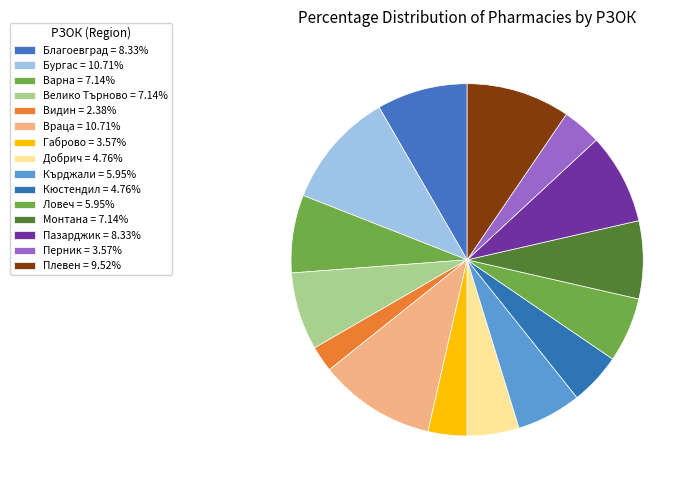

To the nearest percent, what is the difference between the Пазарджик and Монтана slice percentages?

1%